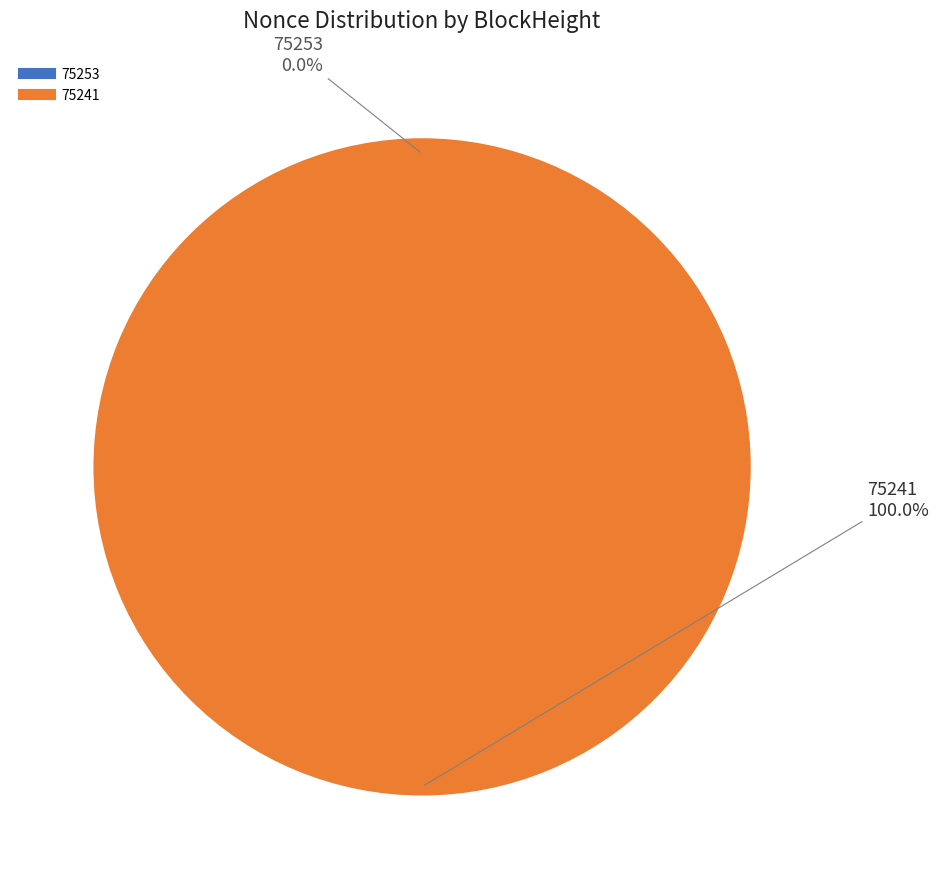

Does any single category account for the majority?

Yes